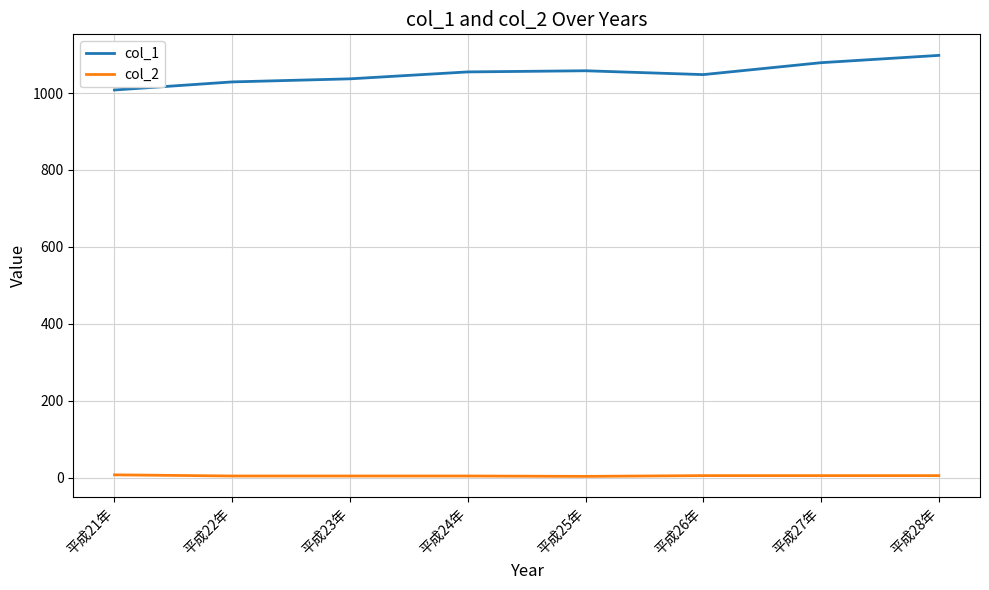

What are all the series names shown in the legend?

col_1, col_2